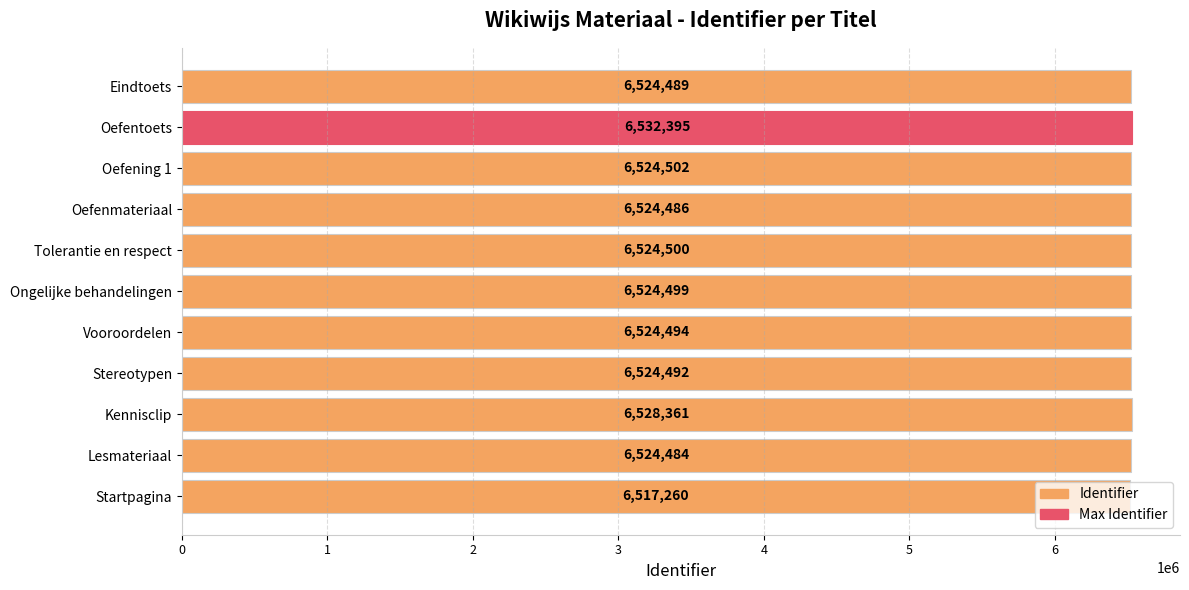

How many values are below 6524494?

5